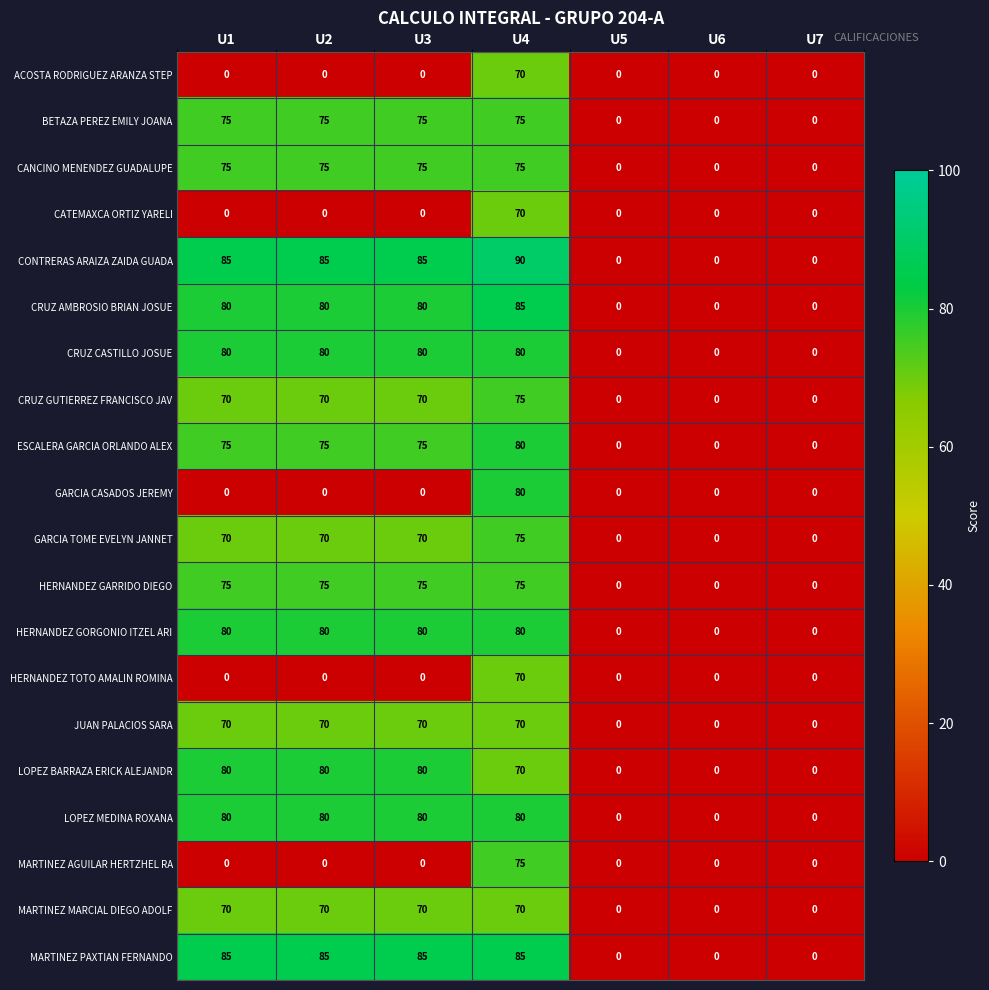

What is the difference between the second highest and second lowest values in the LOPEZ BARRAZA ERICK ALEJANDR series?

80